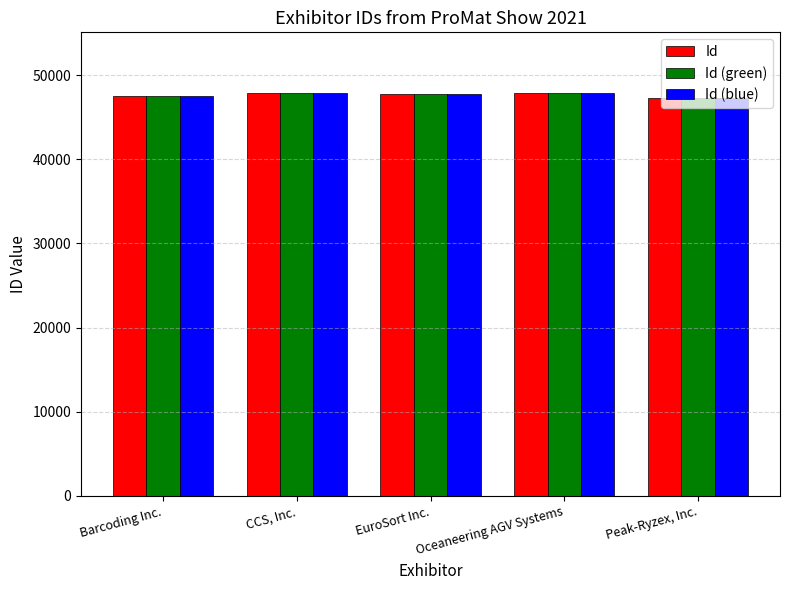

What value does the Id (green) series have at Oceaneering AGV Systems?

47879